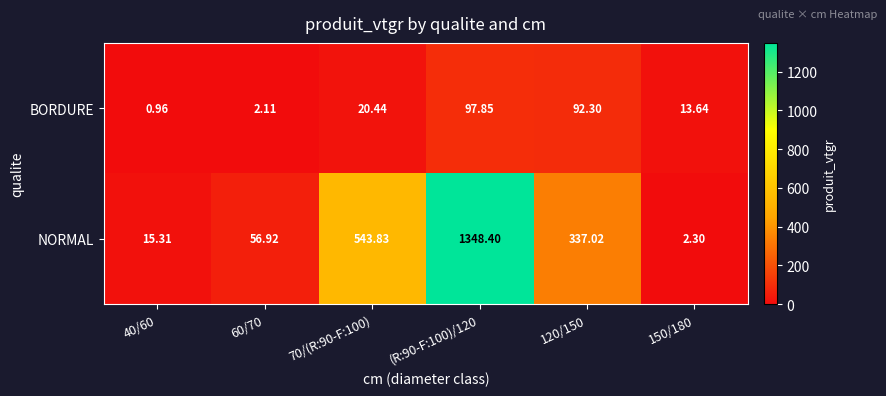

Which series has the widest spread of values?

NORMAL